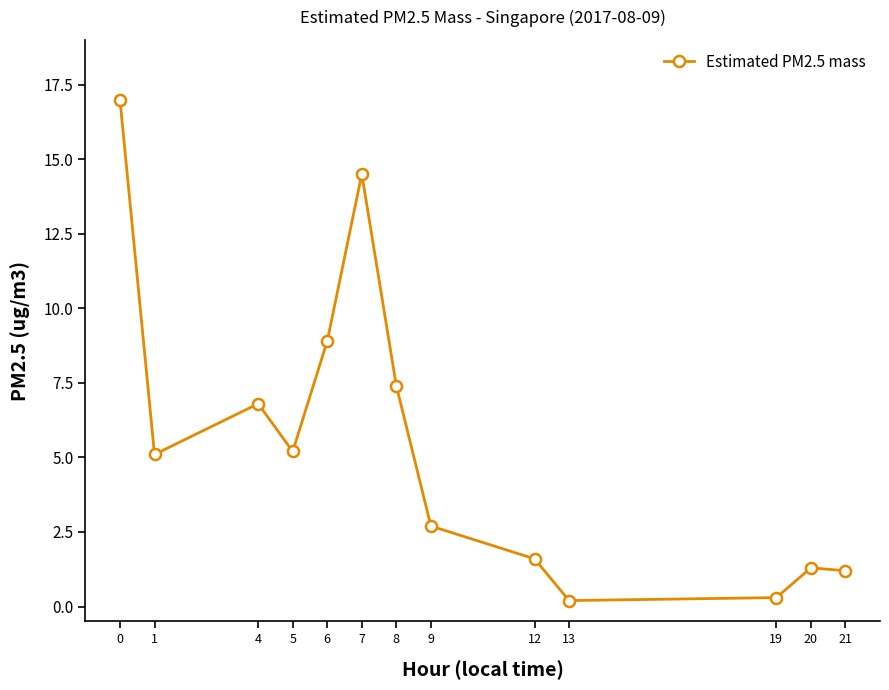

What is the value of the 12th point from the left?

1.3